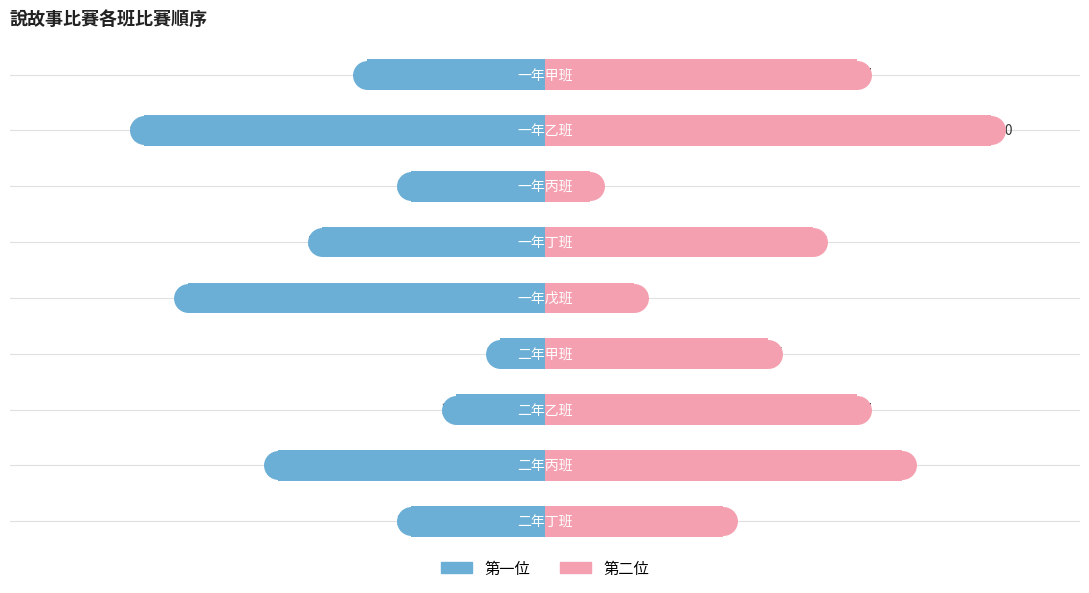

How many groups of bars are there?

9